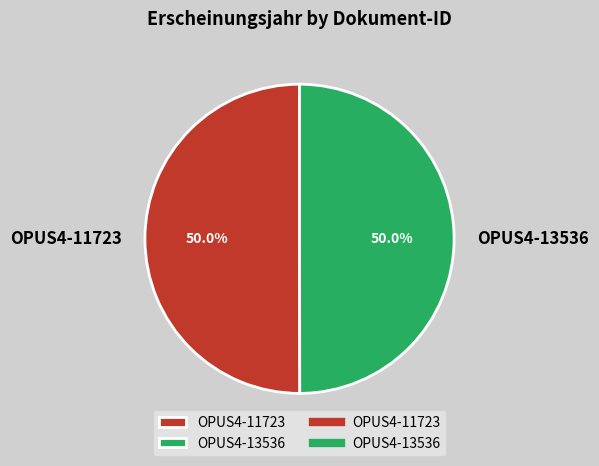

Approximately how many times larger is the value at OPUS4-11723 compared to OPUS4-13536?

1.0